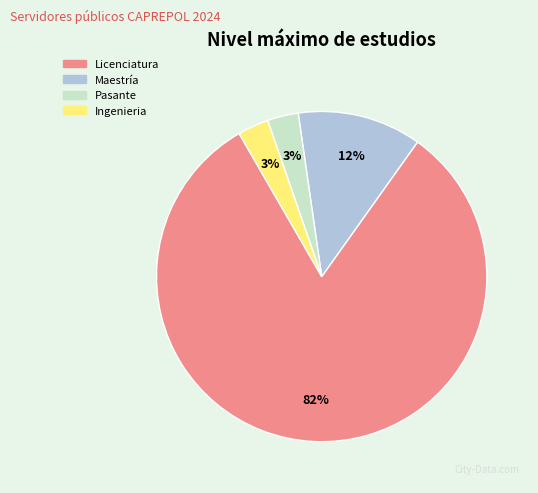

Does Licenciatura account for over 50% of the chart?

Yes